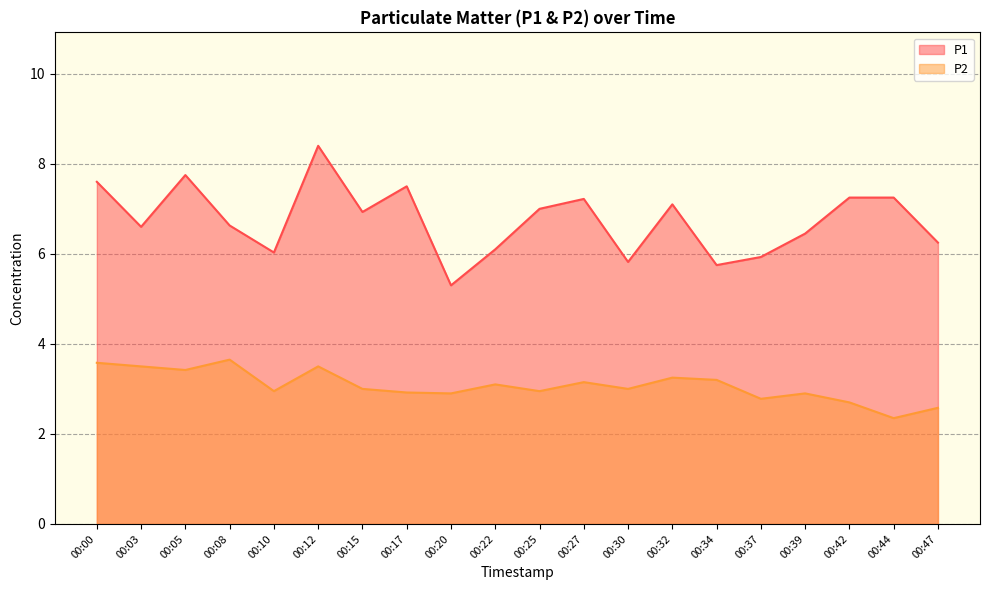

True or false: P2 has a value of 3.0 at 00:15.

True